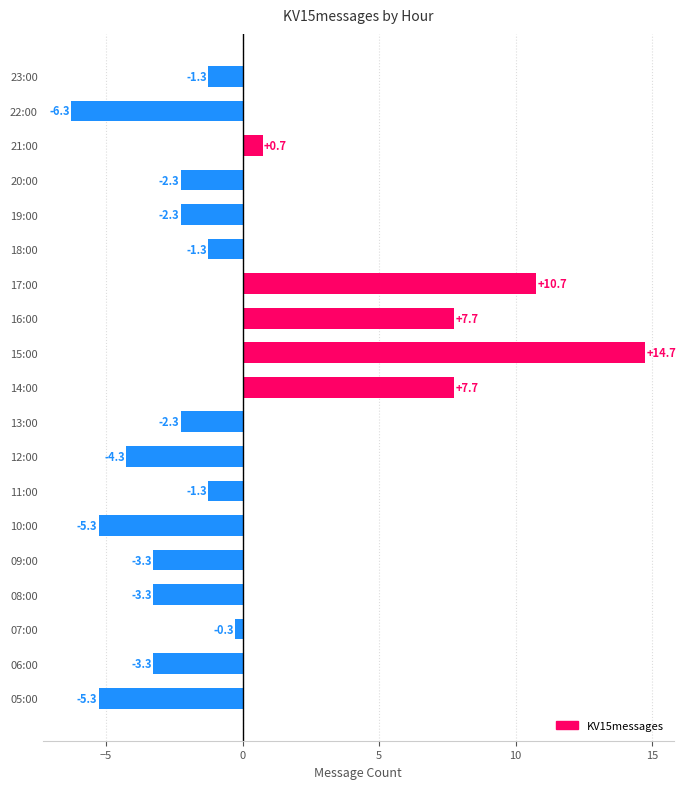

Which category has the highest value across all series?

15:00